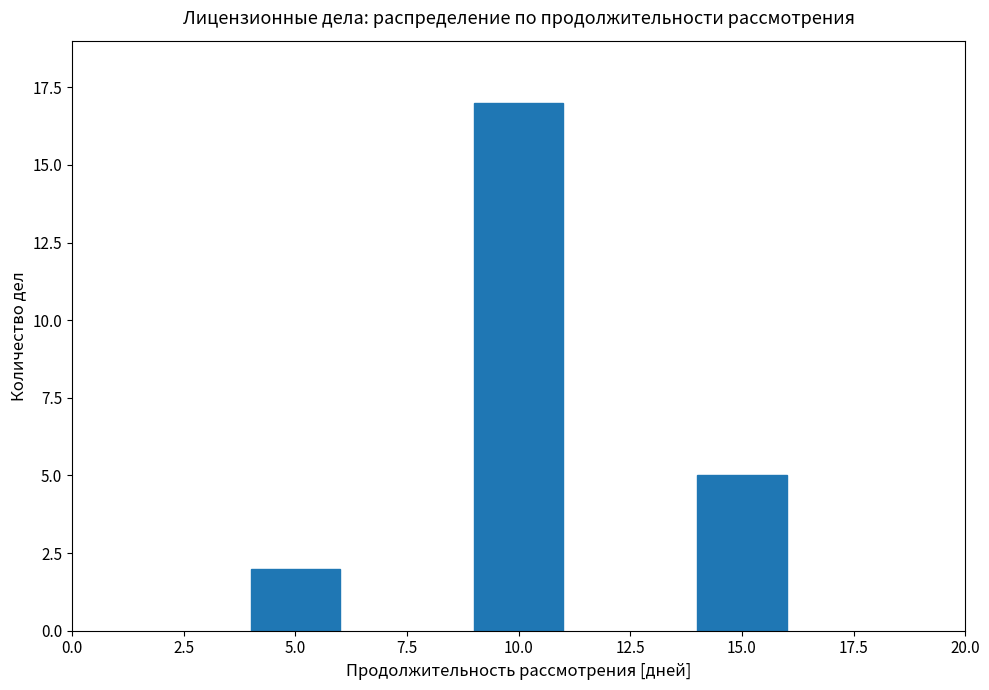

Reading left to right, list all the values displayed in this chart.

2	17	5